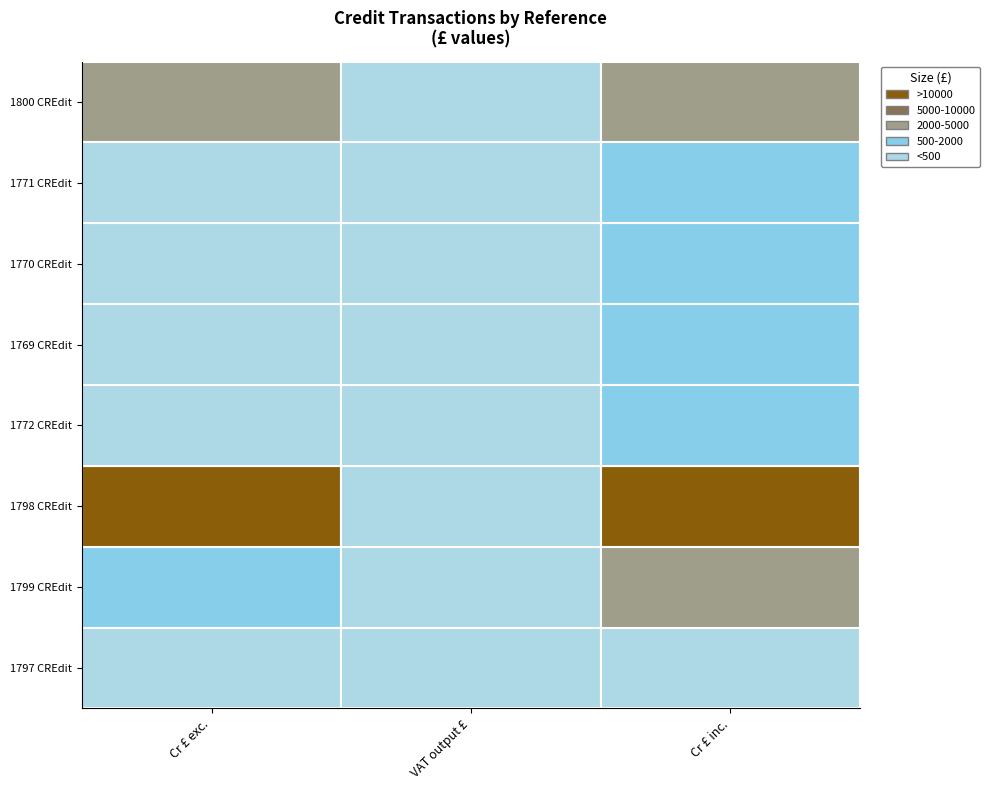

At which label does Cr £ inc. reach its minimum?

1797 CREdit